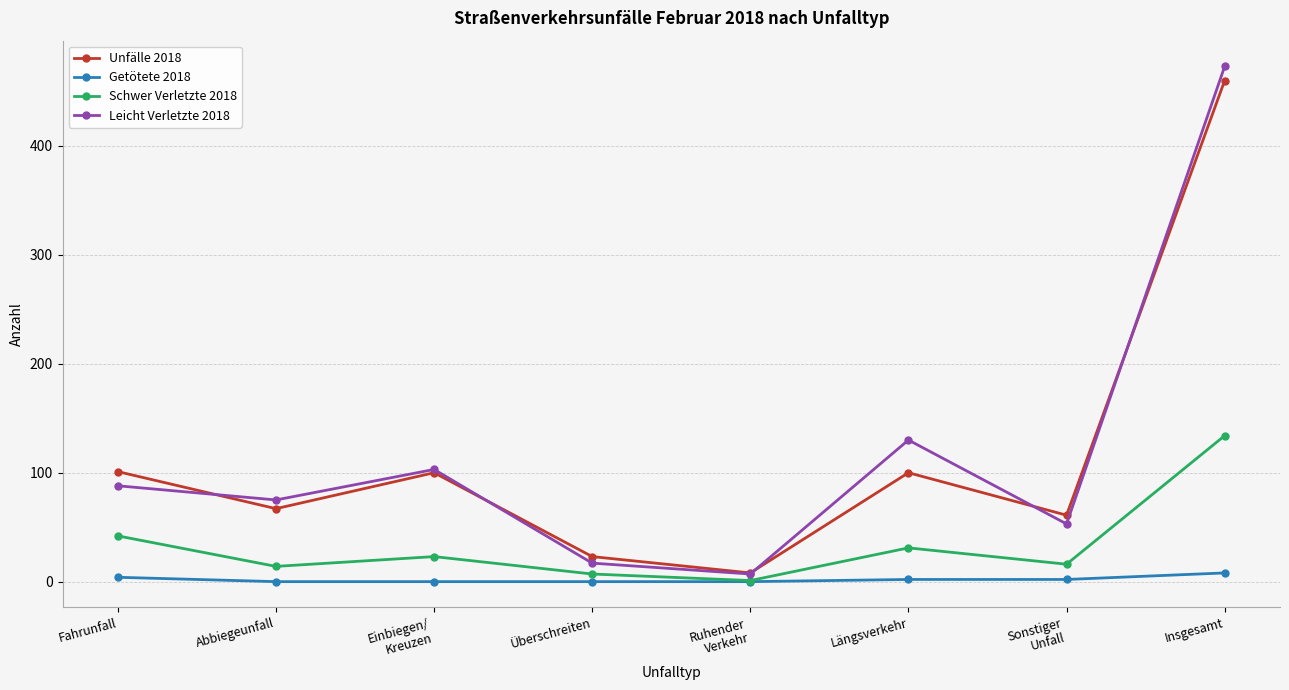

What is the label of the 3rd point from the right?

Längsverkehr